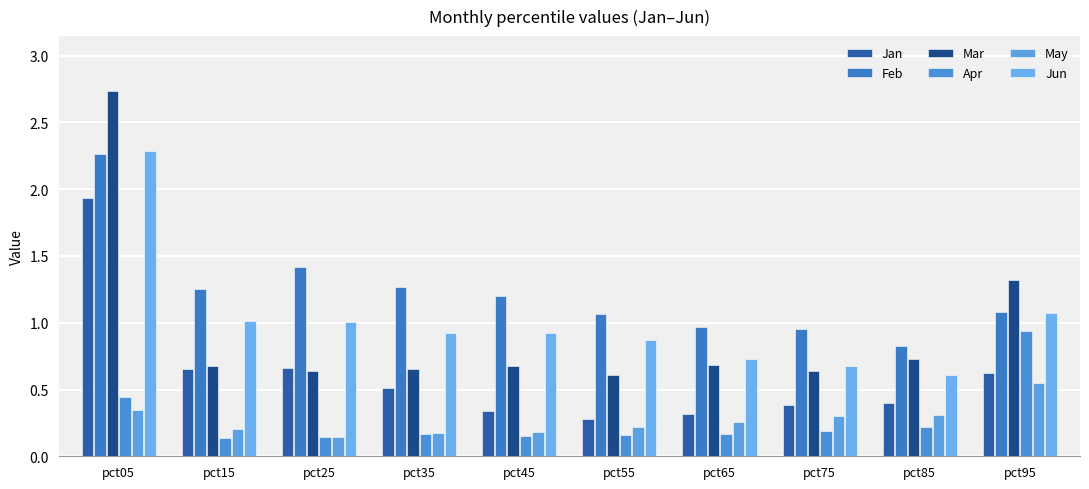

What is the maximum value for Feb?

2.3